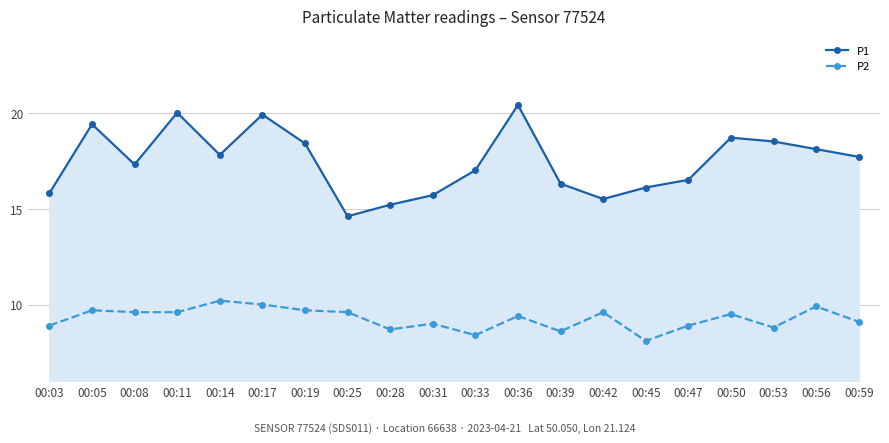

In P1, how many points are lower than both neighbors (excluding endpoints)?

4